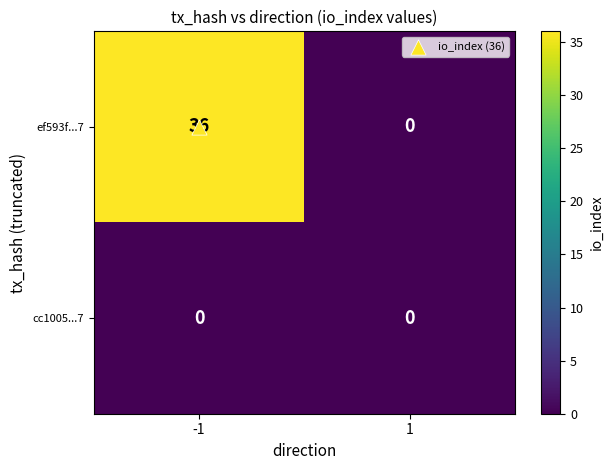

What is the difference between the ef593f...7 values at 1 and -1?

36